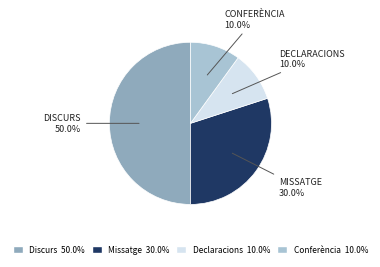

Which category has the biggest portion of the pie?

Discurs